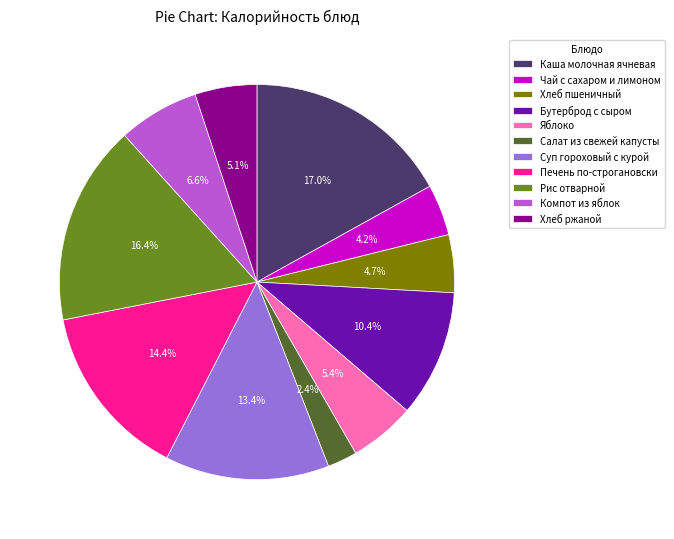

Is it true that Яблоко is 5% of the pie?

True